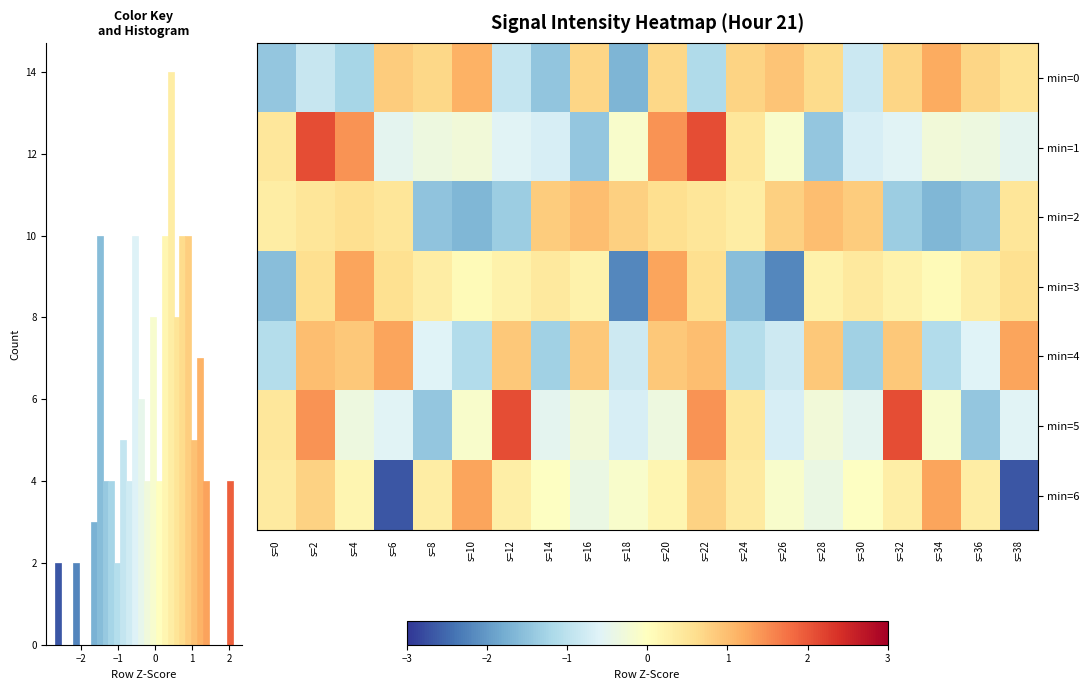

How many values in min=2 are above zero?

14